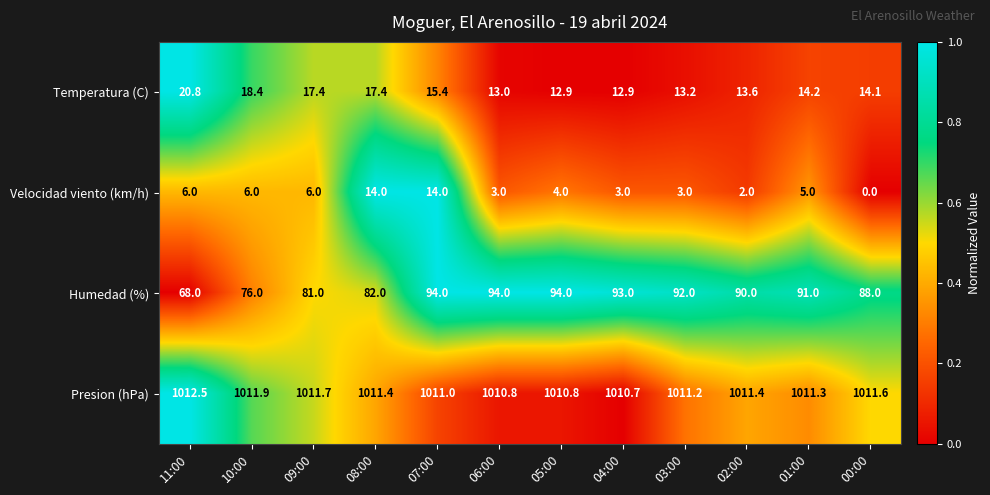

The value of Humedad (%) at 05:00 is 139.5. True or false?

False